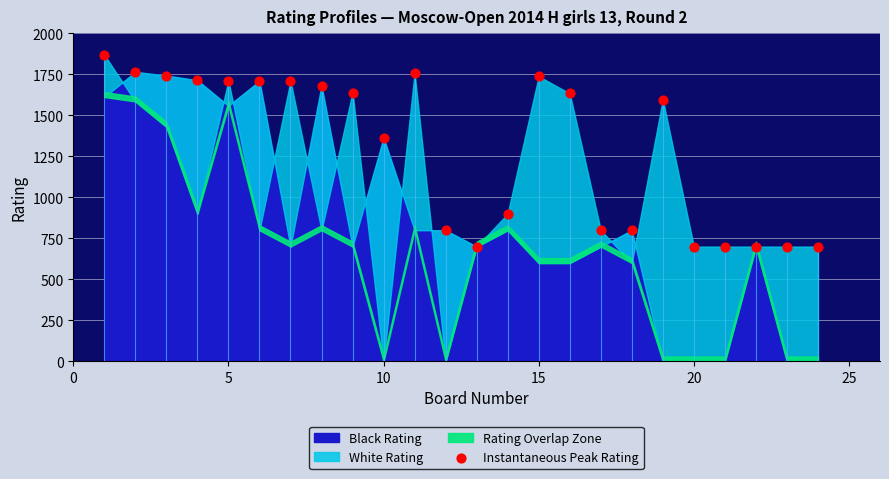

What is the range of Y values (max minus min)?

1169